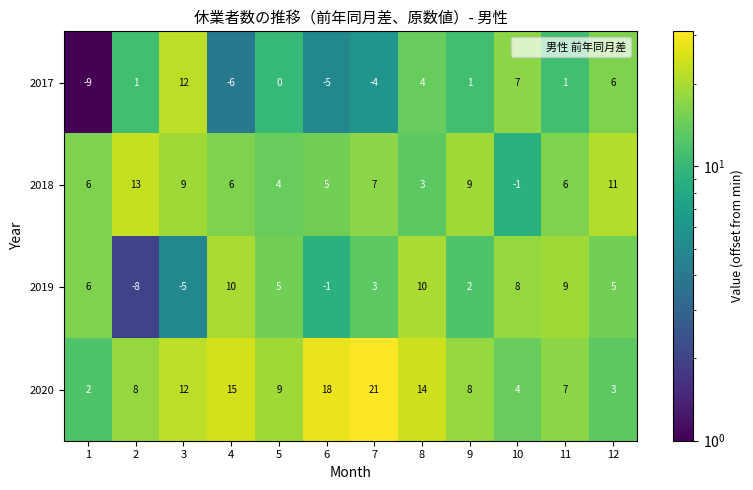

What is the minimum value shown in the chart?

-9